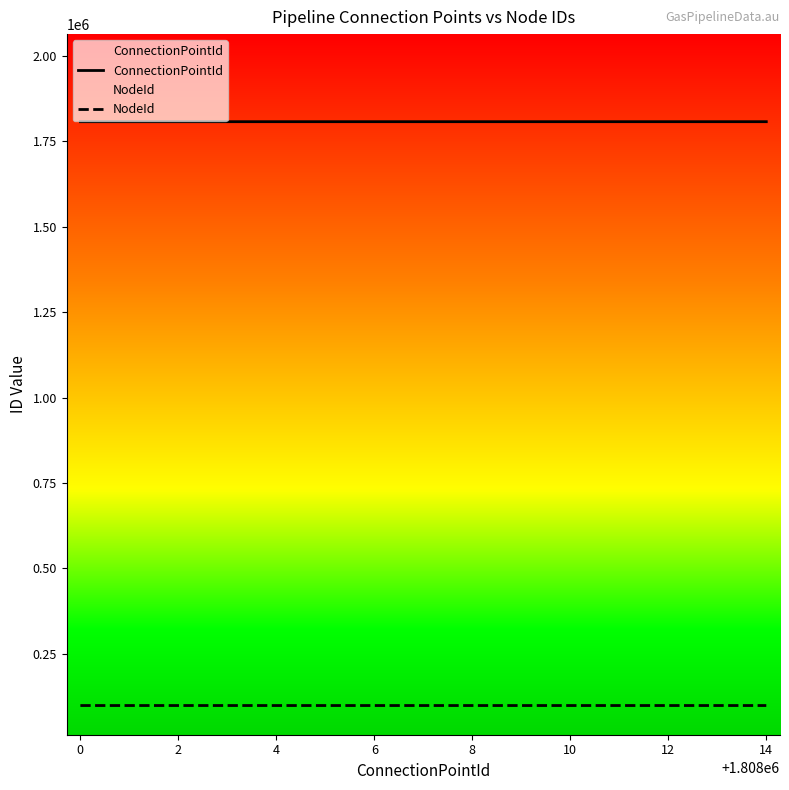

The ConnectionPointId series shows 1808010 at 10. True or false?

True